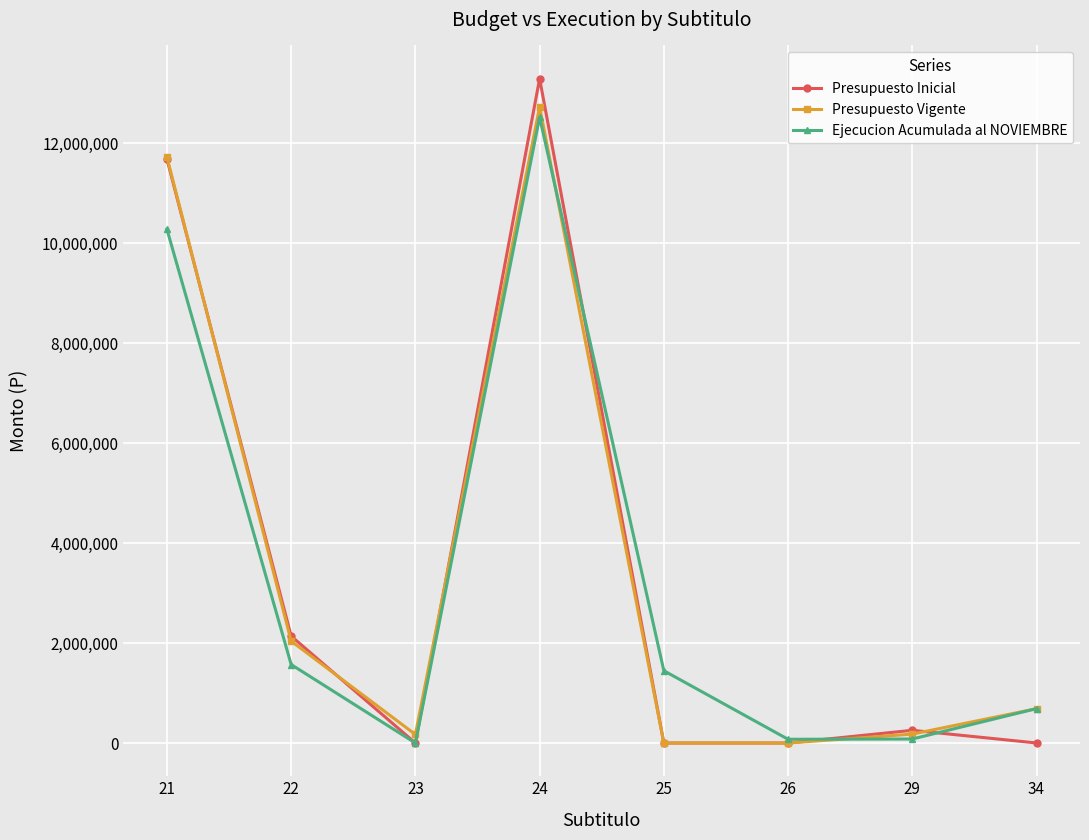

What is the value of the Presupuesto Vigente point at the 4th from the left?

12722763